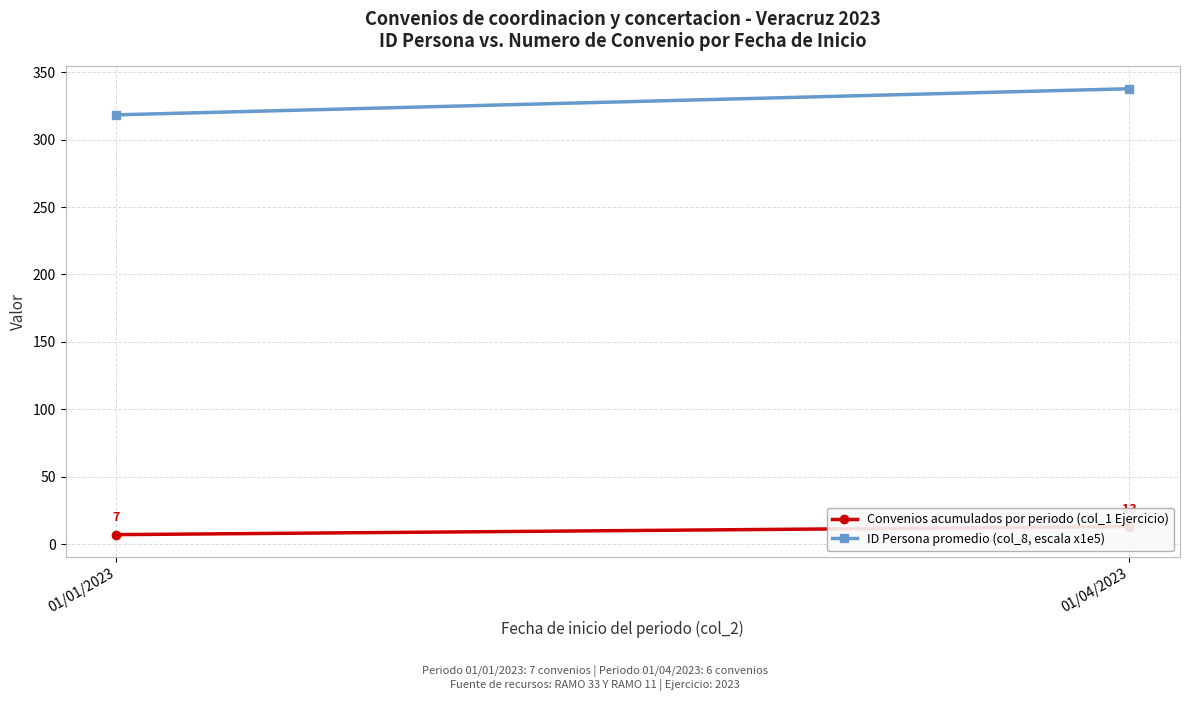

What is the difference between the ID Persona promedio (col_8, escala x1e5) values at 01/01/2023 and 01/04/2023?

19.4